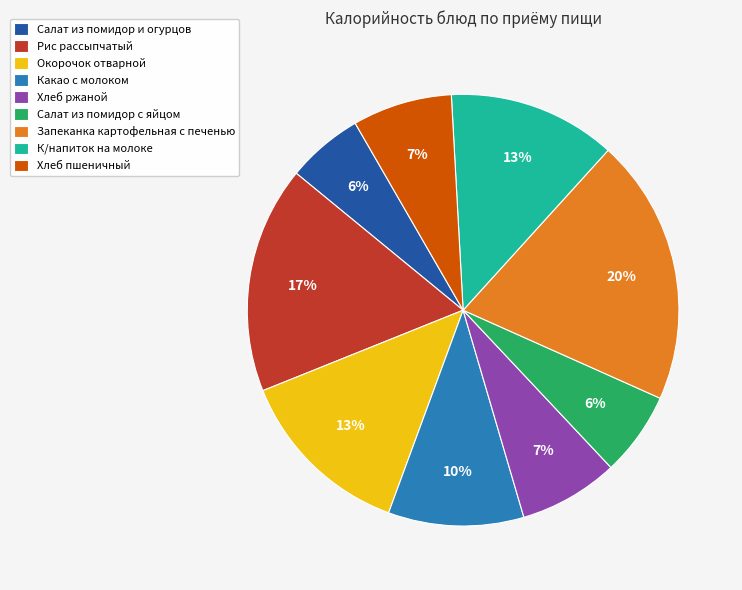

Which has a higher value, Салат из помидор и огурцов or Хлеб ржаной?

Хлеб ржаной